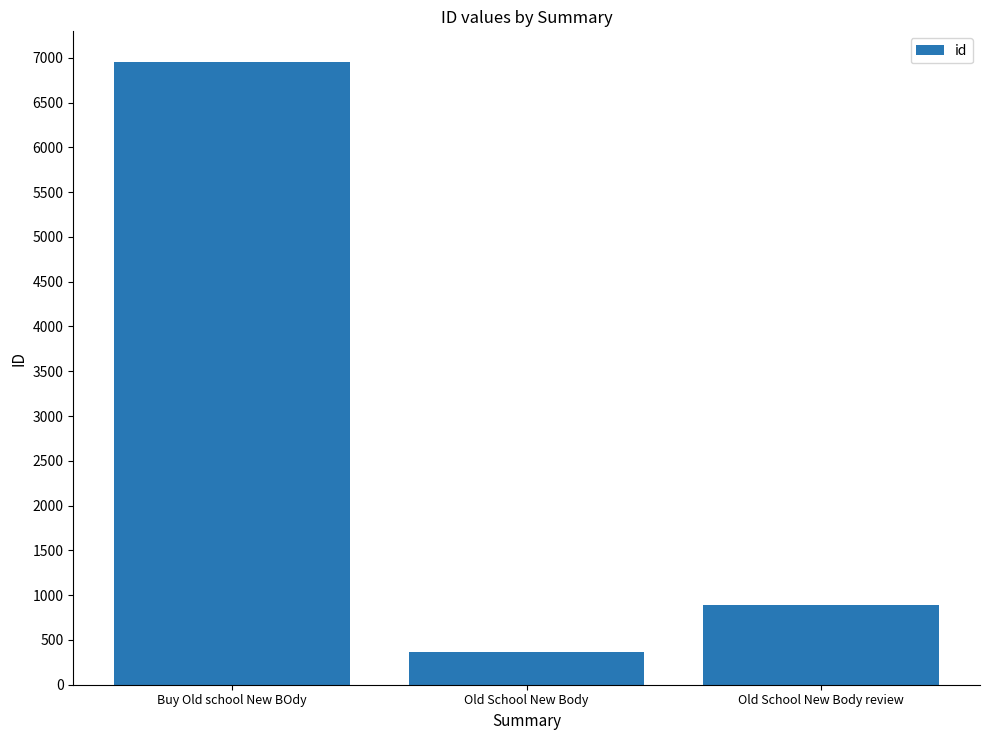

Reading right to left, transcribe all the data shown in this chart.

895	360	6948